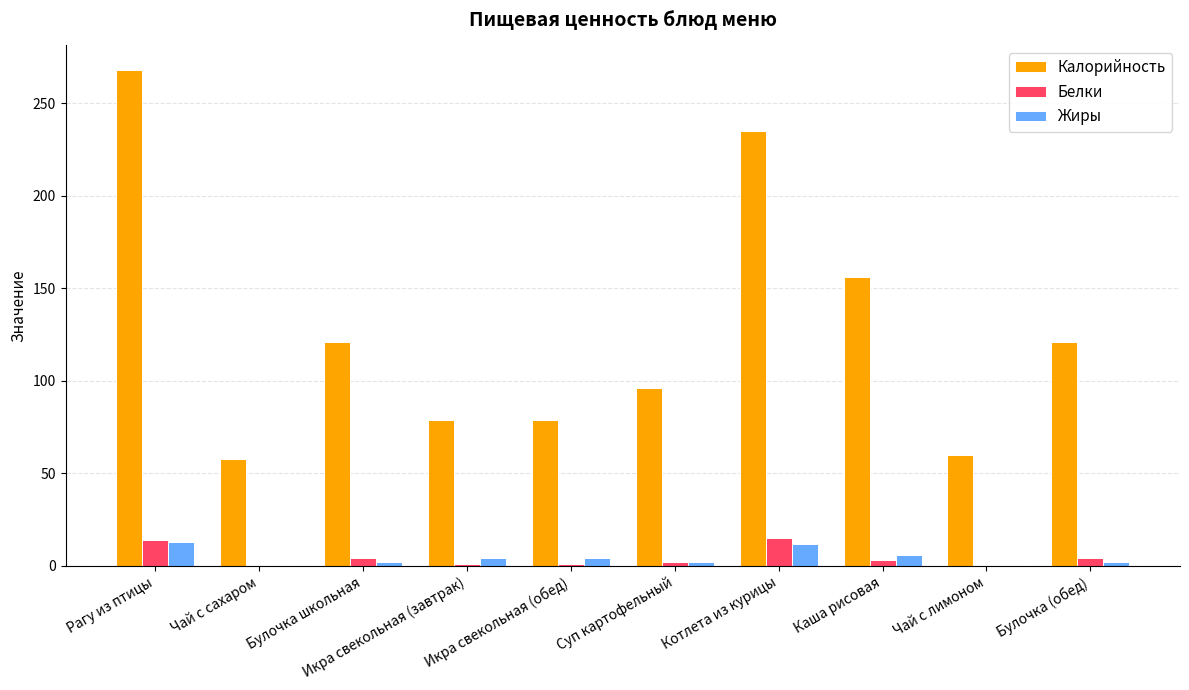

How many data points does each series have?

10